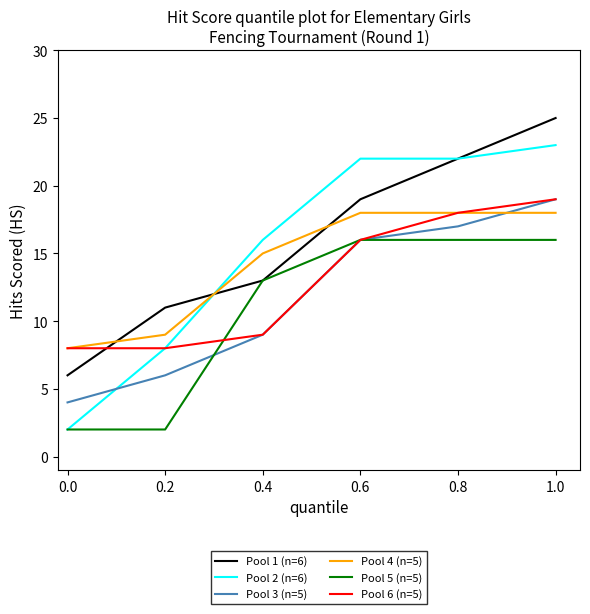

True or false: Pool 3 (n=5) and Pool 2 (n=6) intersect in this chart.

True